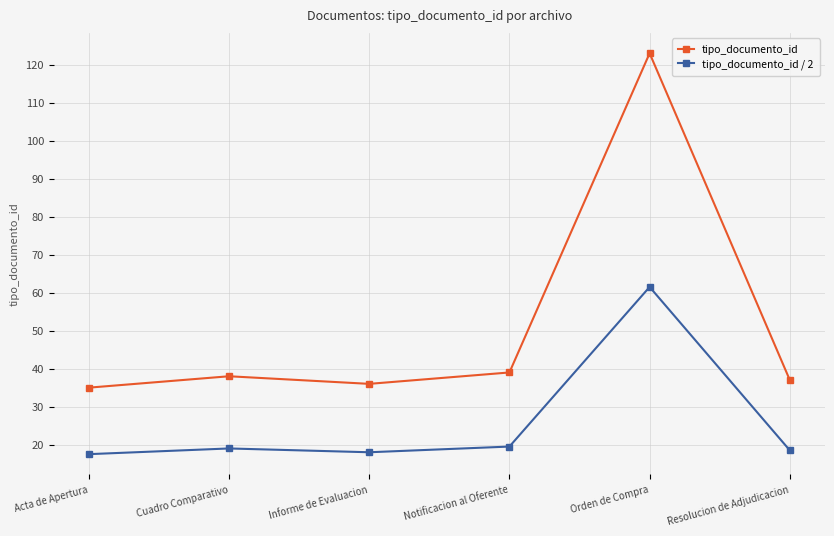

Between Informe de Evaluacion and Orden de Compra, which series saw the biggest shift?

tipo_documento_id